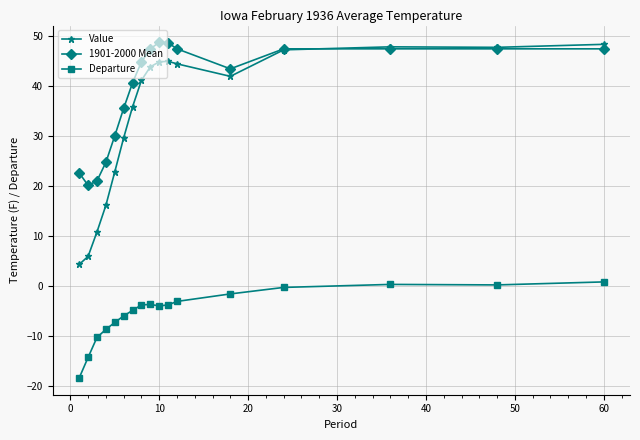

How many categories are shown in the chart?

17